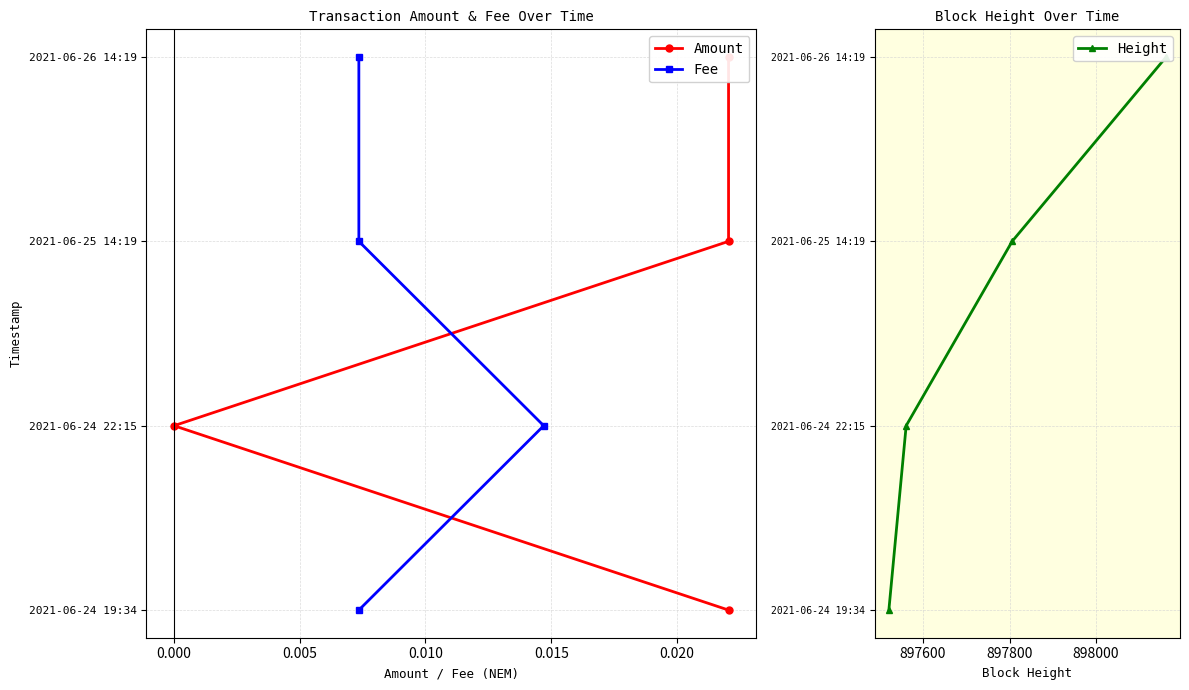

The value of Fee at 0.000 is 2. True or false?

False